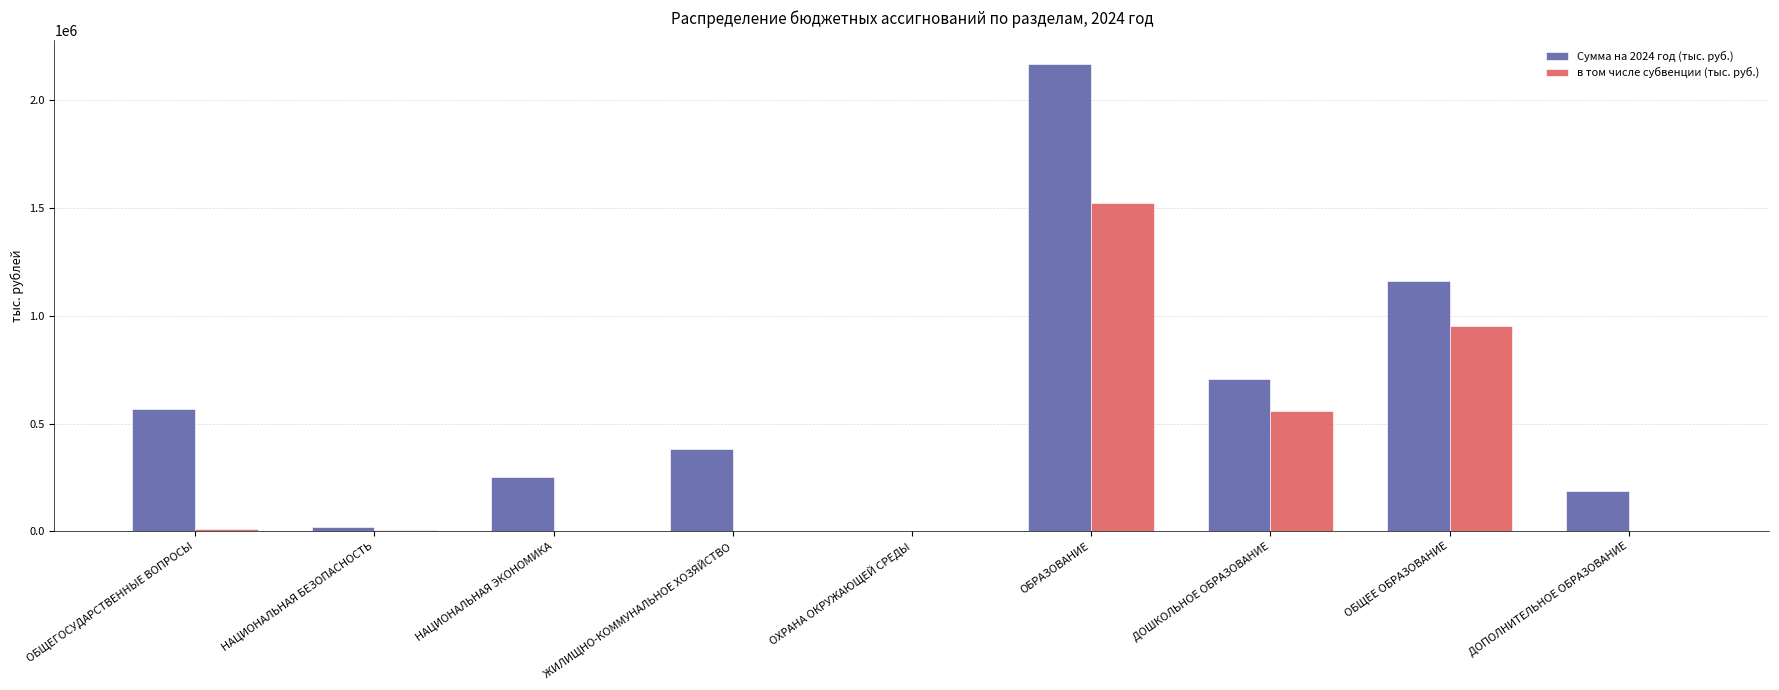

What is the average value of the Сумма на 2024 год (тыс. руб.) series?

604571.8